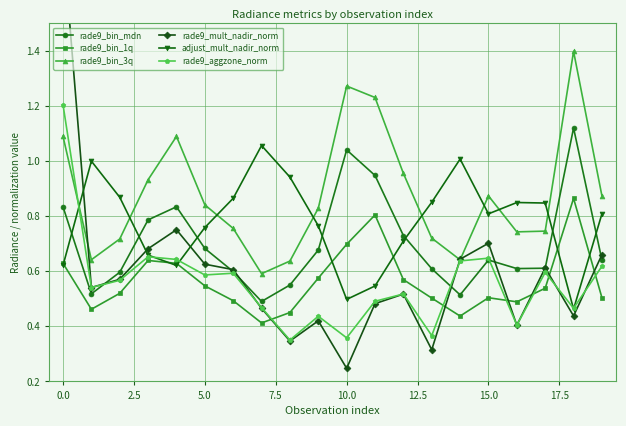

True or false: rade9_bin_3q has more than 1 points higher than both neighbors.

True